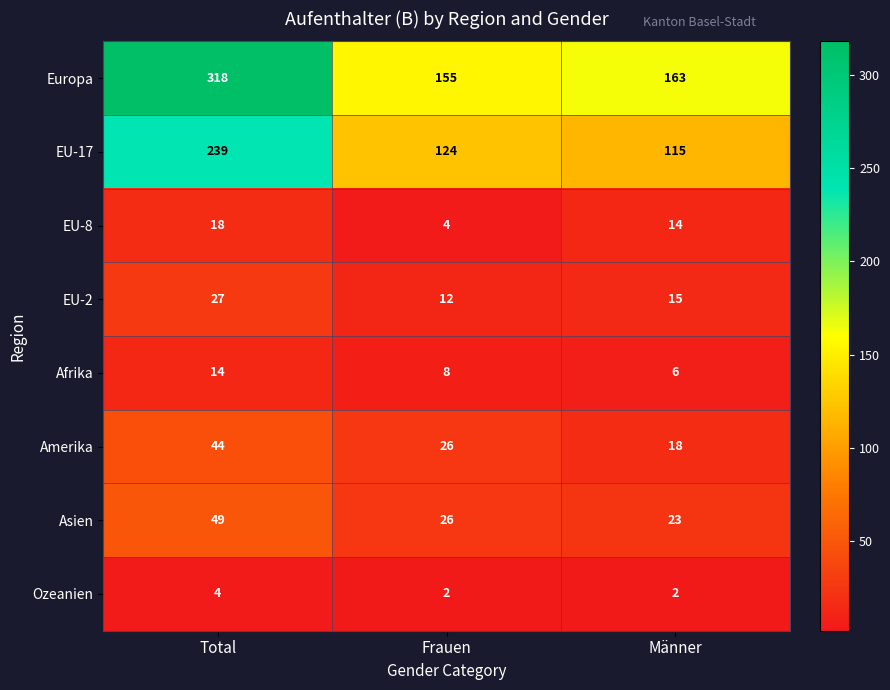

Reading right to left, list all the values displayed in this chart.

Europa: Männer=163	Frauen=155	Total=318
EU-17: Männer=115	Frauen=124	Total=239
EU-8: Männer=14	Frauen=4	Total=18
EU-2: Männer=15	Frauen=12	Total=27
Afrika: Männer=6	Frauen=8	Total=14
Amerika: Männer=18	Frauen=26	Total=44
Asien: Männer=23	Frauen=26	Total=49
Ozeanien: Männer=2	Frauen=2	Total=4